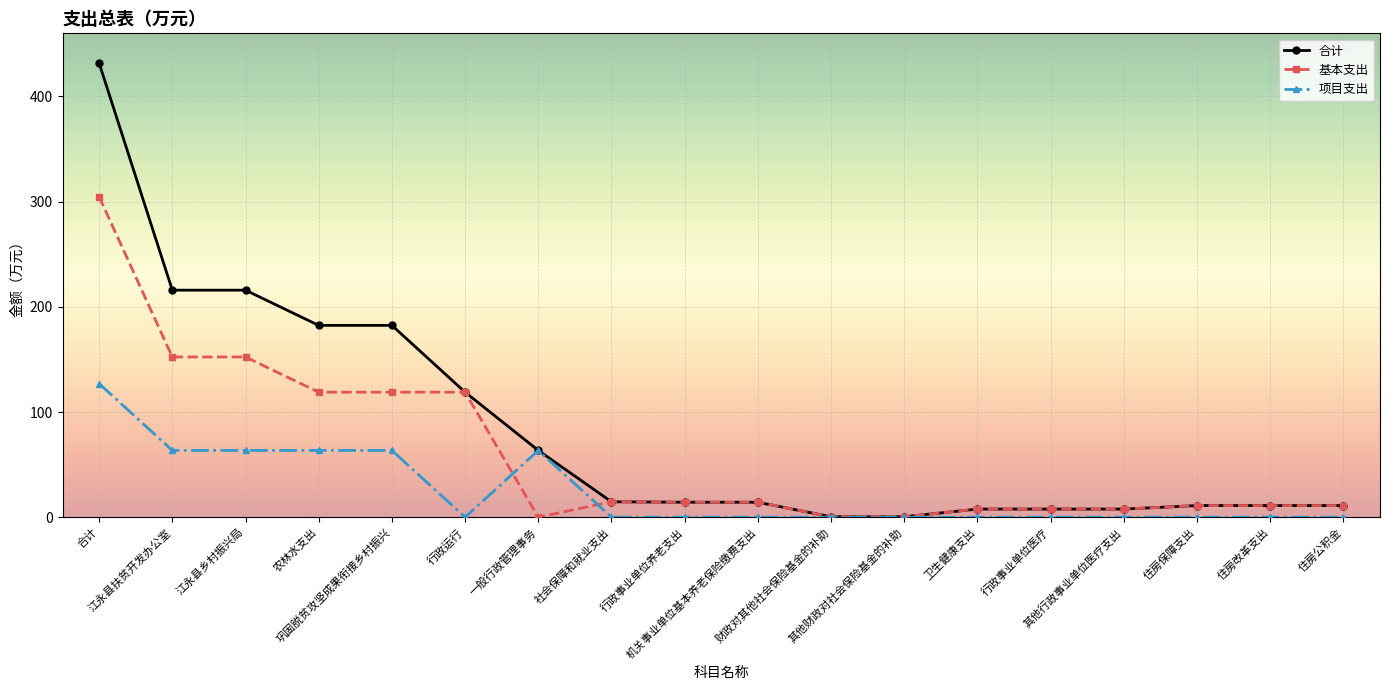

What is the average value of the 基本支出 series?

59.2